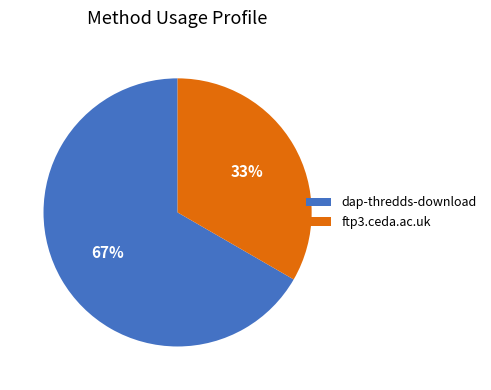

Which category has the biggest portion of the pie?

dap-thredds-download